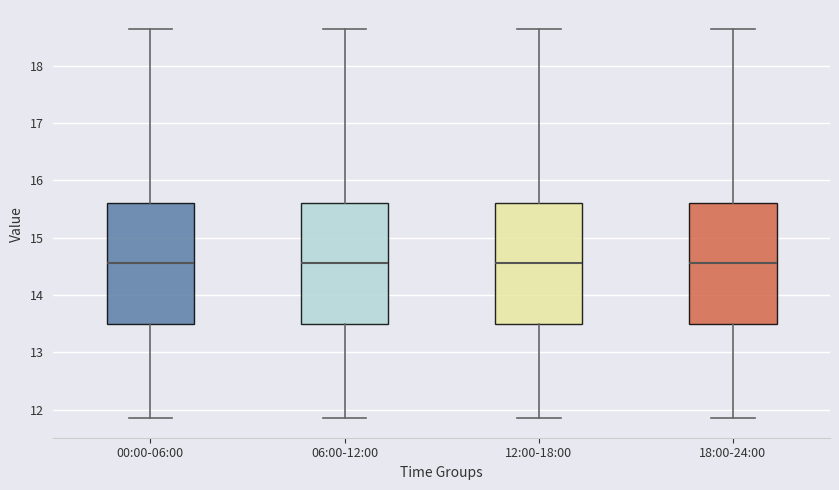

Reading left to right, transcribe this box plot: for each box, give where its median line is, the range the box spans, and where its two whiskers end, as read against the y-axis. The values are not printed on the chart, so give them approximately, as read against the axis.

00:00-06:00: median 14.6, box 13.5 to 15.6, whiskers 11.9 to 18.6
06:00-12:00: median 14.6, box 13.5 to 15.6, whiskers 11.9 to 18.6
12:00-18:00: median 14.6, box 13.5 to 15.6, whiskers 11.9 to 18.6
18:00-24:00: median 14.6, box 13.5 to 15.6, whiskers 11.9 to 18.6